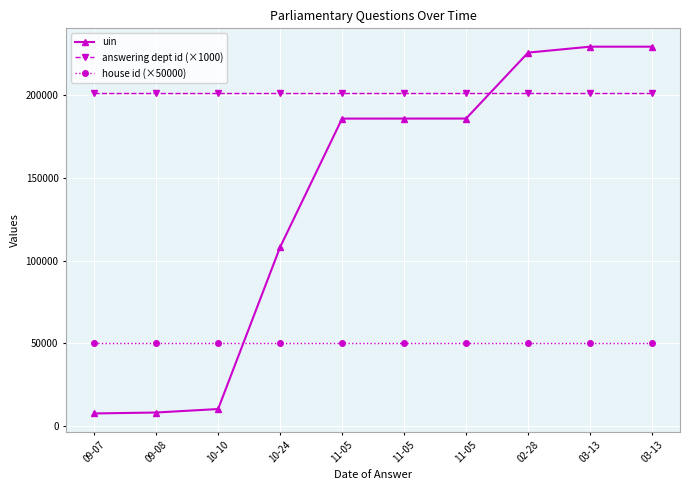

List the labels in order of uin value, largest first.

03-13, 03-13, 02-28, 11-05, 11-05, 11-05, 10-24, 10-10, 09-08, 09-07